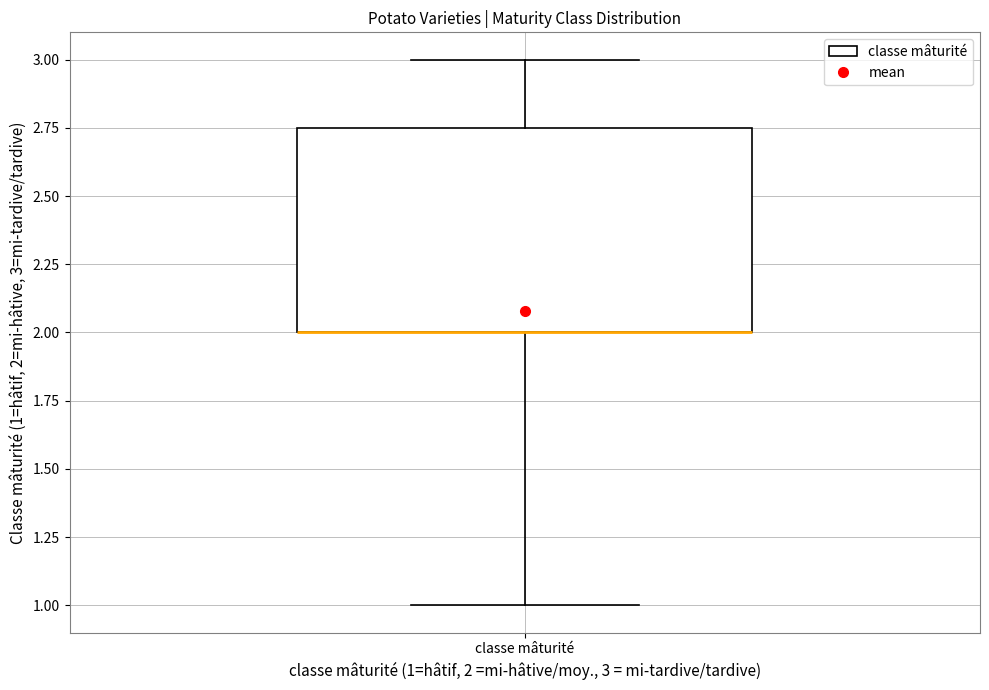

Where does the lower whisker of the box for classe mâturité end on the y-axis? The values are not printed on the chart, so give them approximately, as read against the axis.

1.00